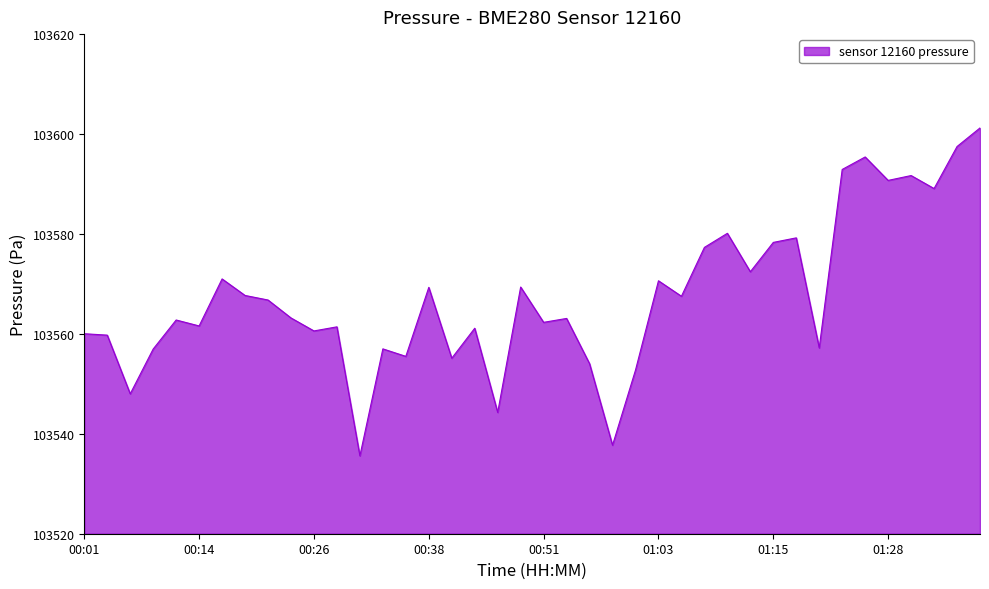

What is the minimum value shown in the chart?

103535.6